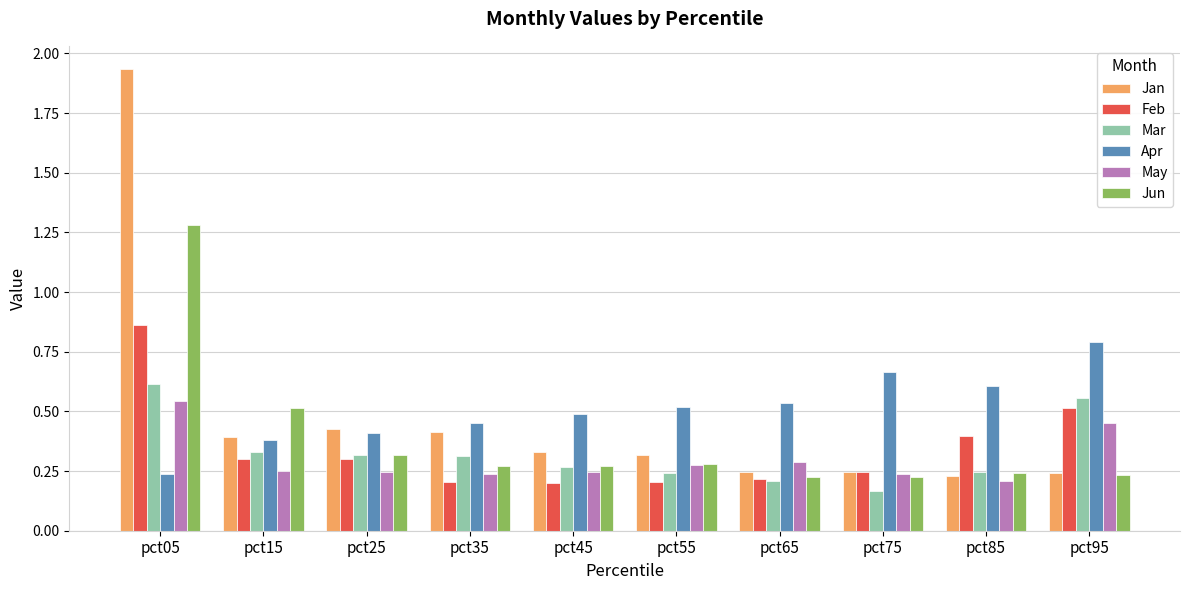

Count the Feb values in the range 0 to 1.

10